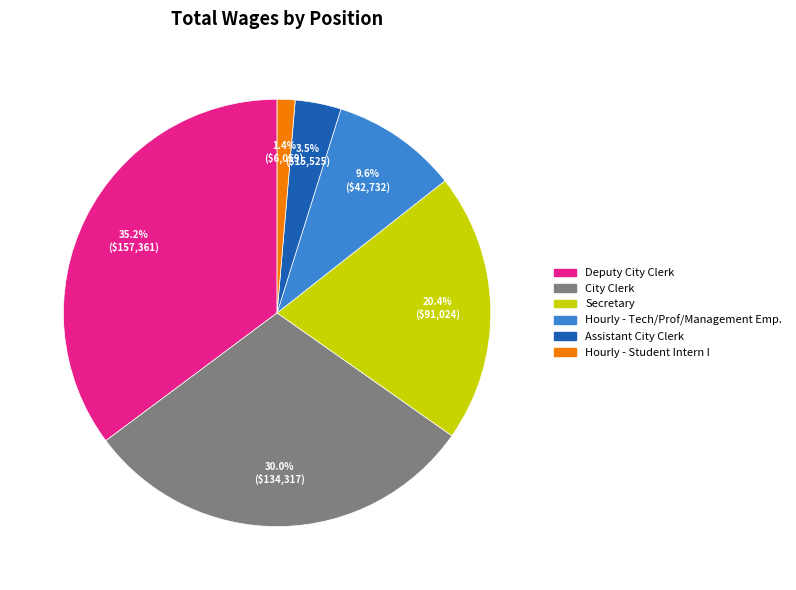

Does Deputy City Clerk account for over 50% of the chart?

No